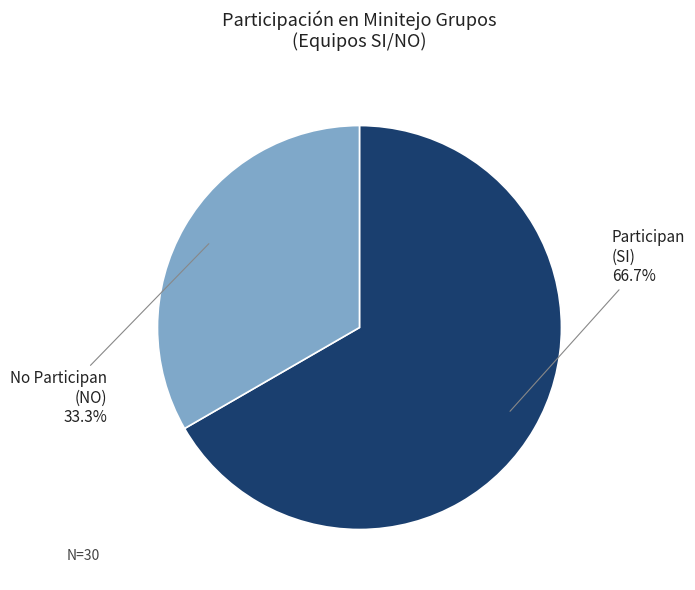

Does any single category account for the majority?

Yes